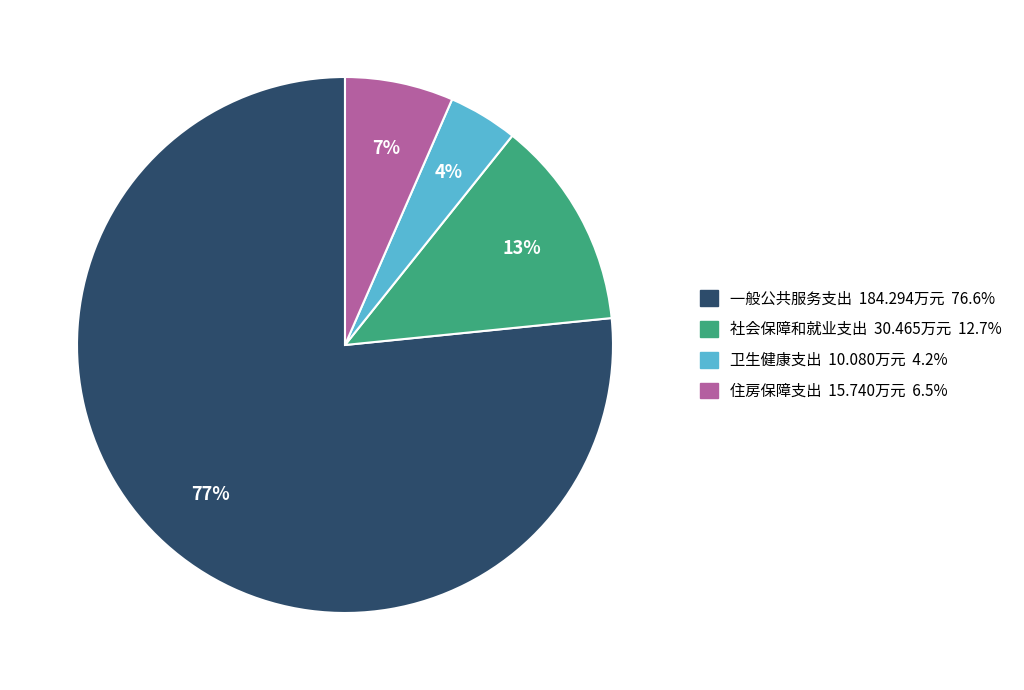

Rank the categories by value from highest to lowest.

一般公共服务支出, 社会保障和就业支出, 住房保障支出, 卫生健康支出